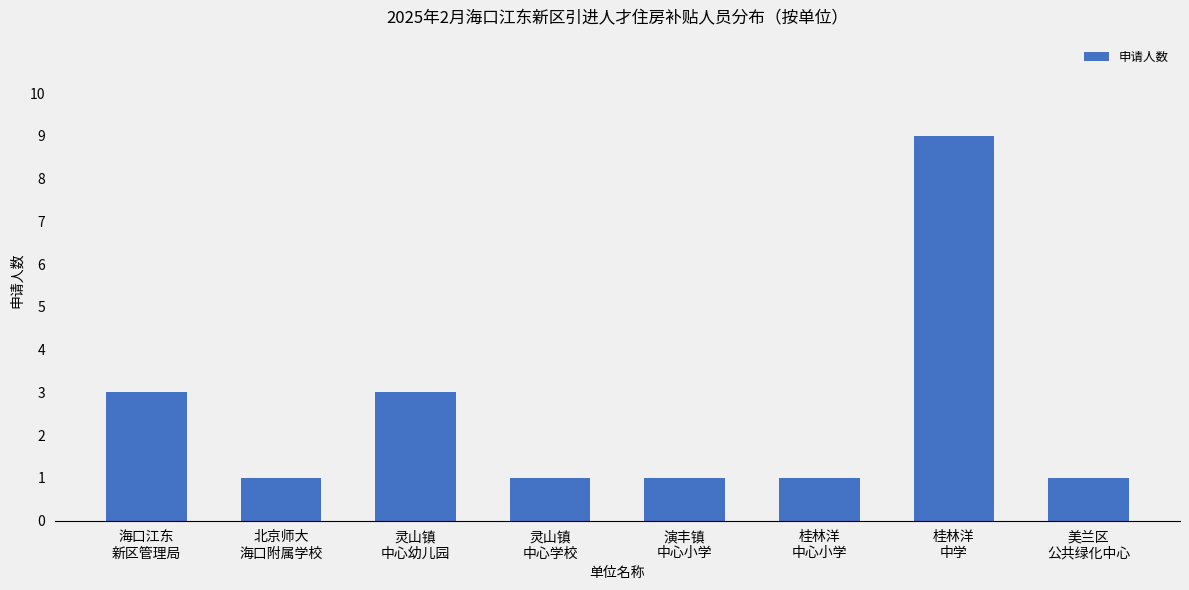

What is the maximum value shown in the chart?

9